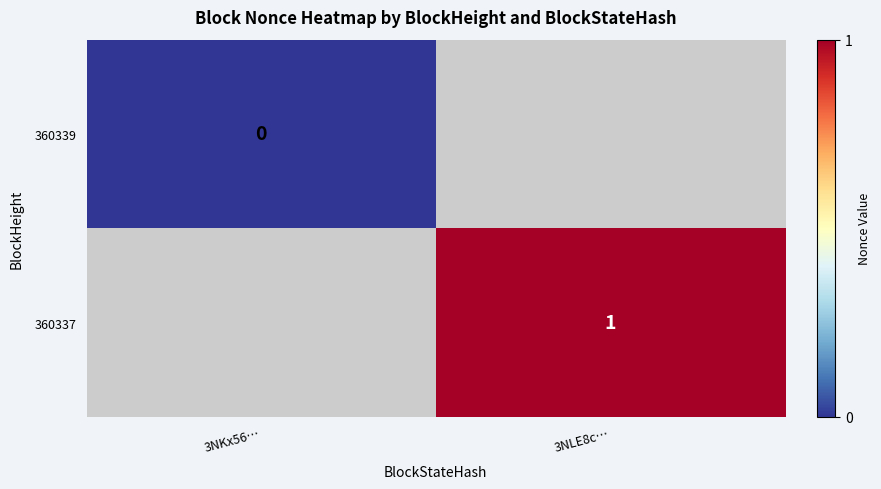

True or false: 360337 has a value of 1 at 3NLE8c….

True